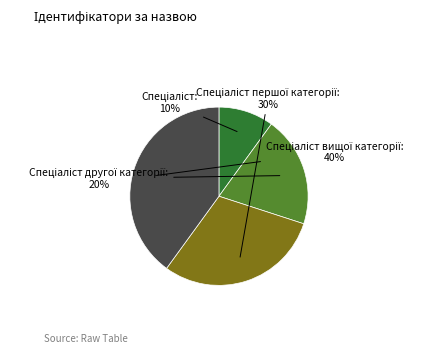

To the nearest percent, what is the difference between the largest and smallest slice percentages?

30%